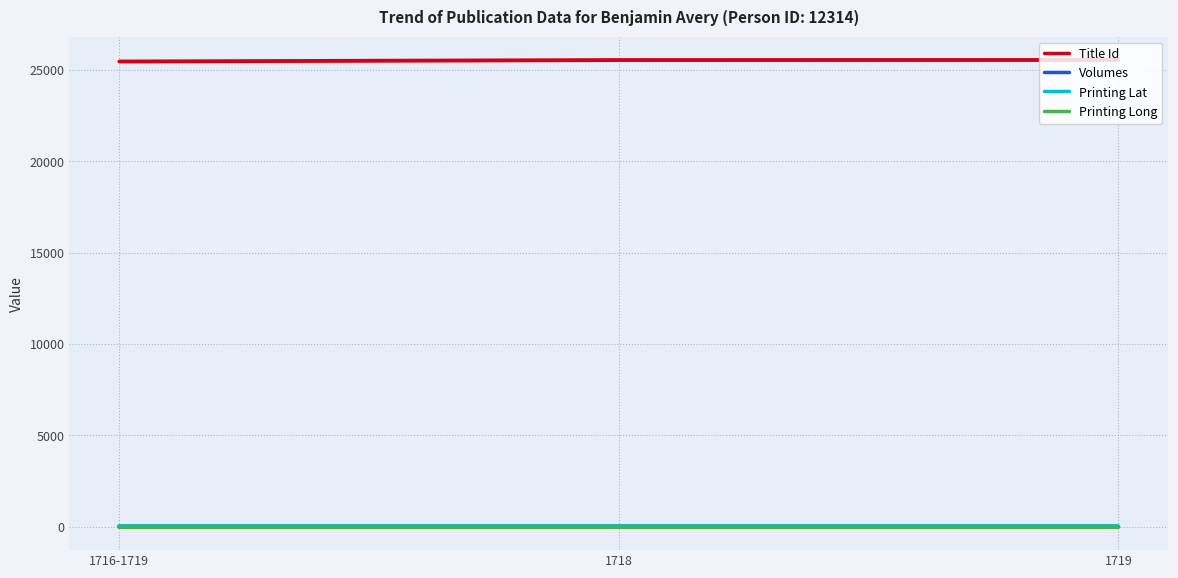

How many lines are shown in the chart?

4